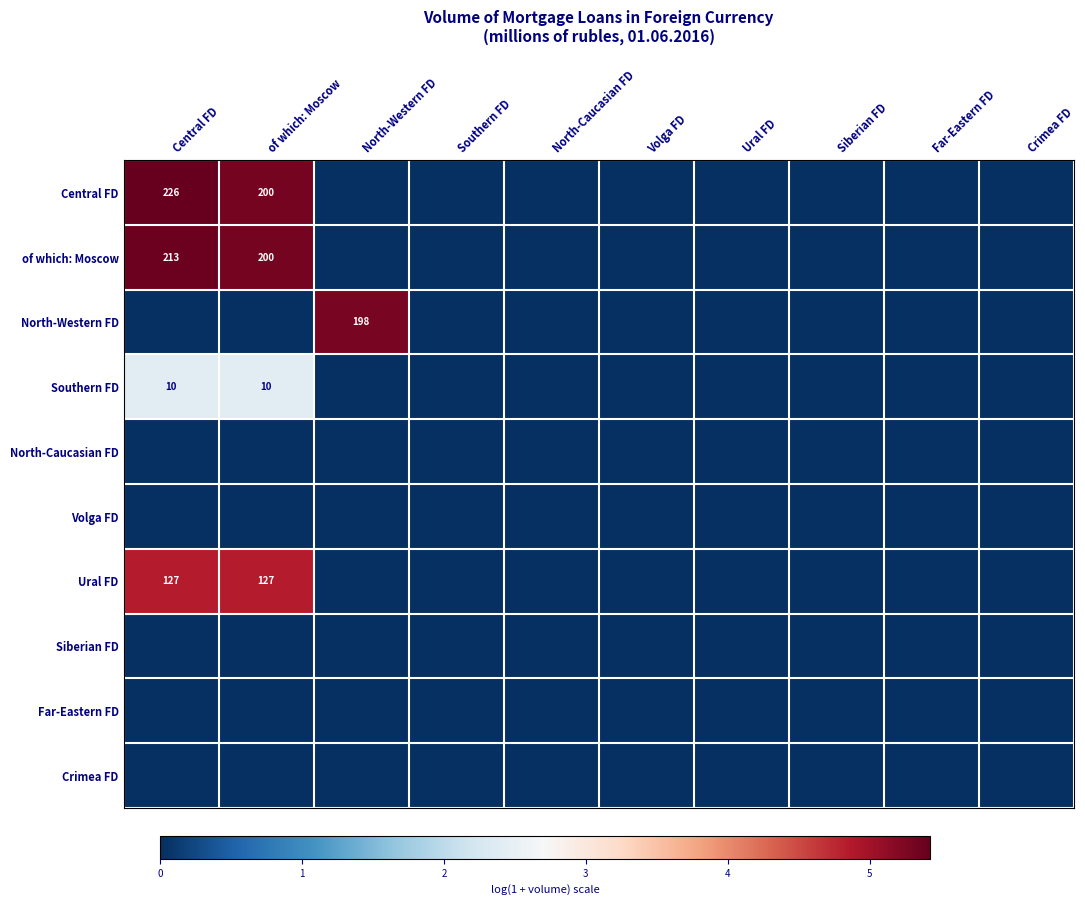

The value of Central FD at Central FD is 389. True or false?

False